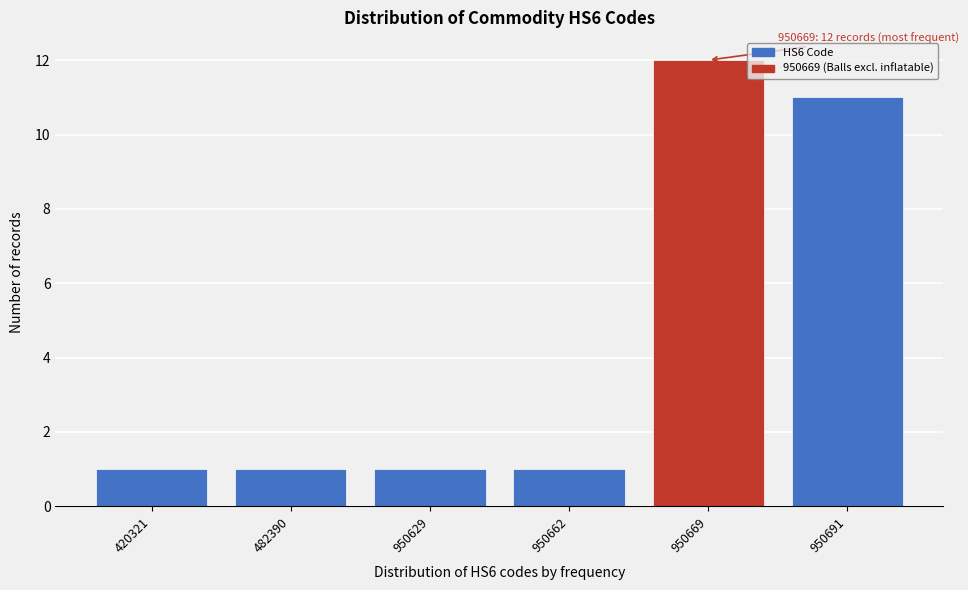

Reading right to left, what are all the values shown in this chart?

950691=11	950669=12	950662=1	950629=1	482390=1	420321=1